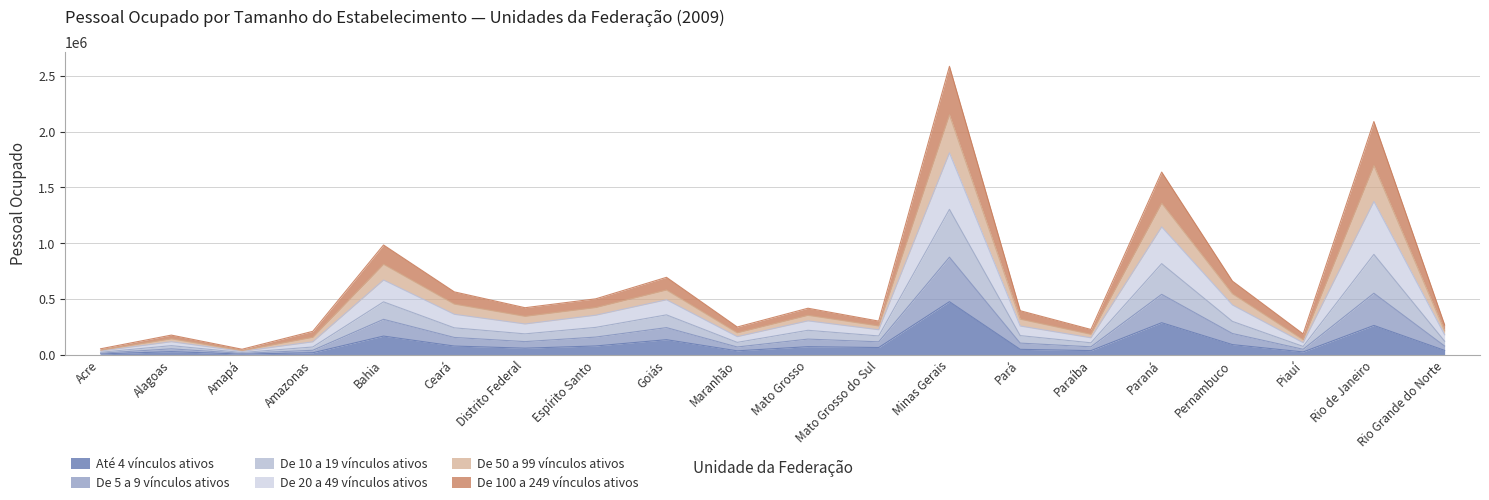

What is the total value across all series at Piauí?

185456